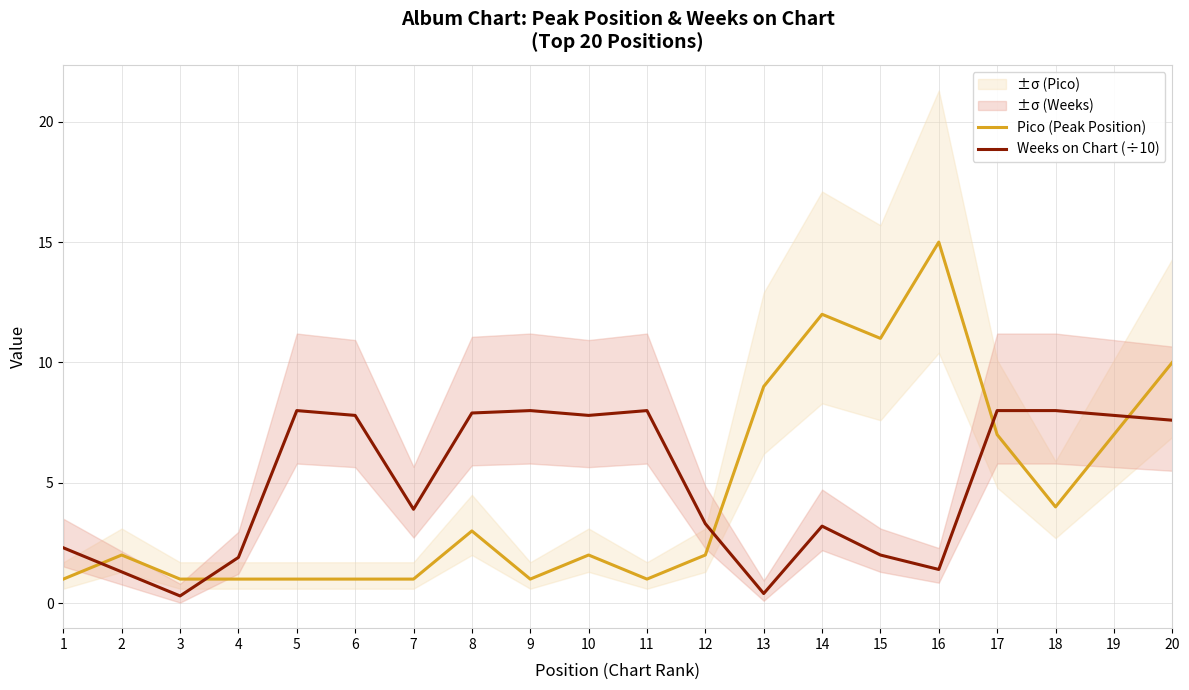

Reading right to left, list all the values displayed in this chart.

Pico (Peak Position): 20=10.0	19=7.0	18=4.0	17=7.0	16=15.0	15=11.0	14=12.0	13=9.0	12=2.0	11=1.0	10=2.0	9=1.0	8=3.0	7=1.0	6=1.0	5=1.0	4=1.0	3=1.0	2=2.0	1=1.0
Weeks on Chart (÷10): 20=7.6	19=7.8	18=8.0	17=8.0	16=1.4	15=2.0	14=3.2	13=0.4	12=3.3	11=8.0	10=7.8	9=8.0	8=7.9	7=3.9	6=7.8	5=8.0	4=1.9	3=0.3	2=1.3	1=2.3